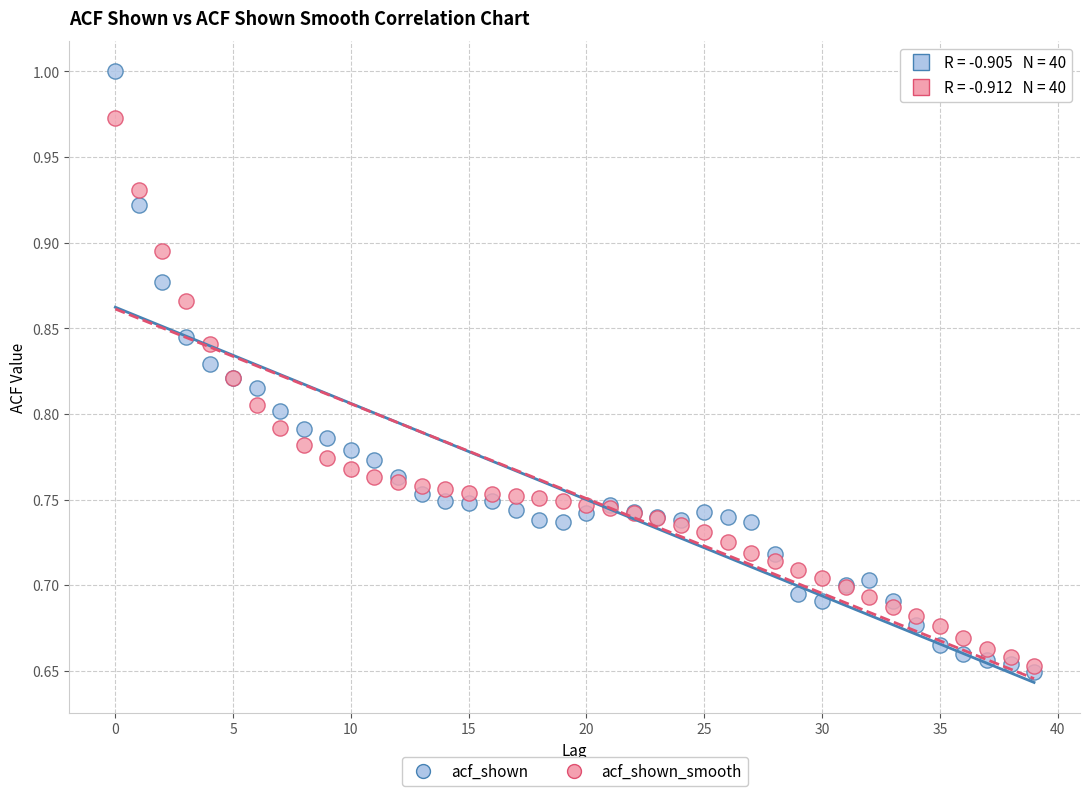

What are all the series names shown in the legend?

acf_shown, acf_shown_smooth